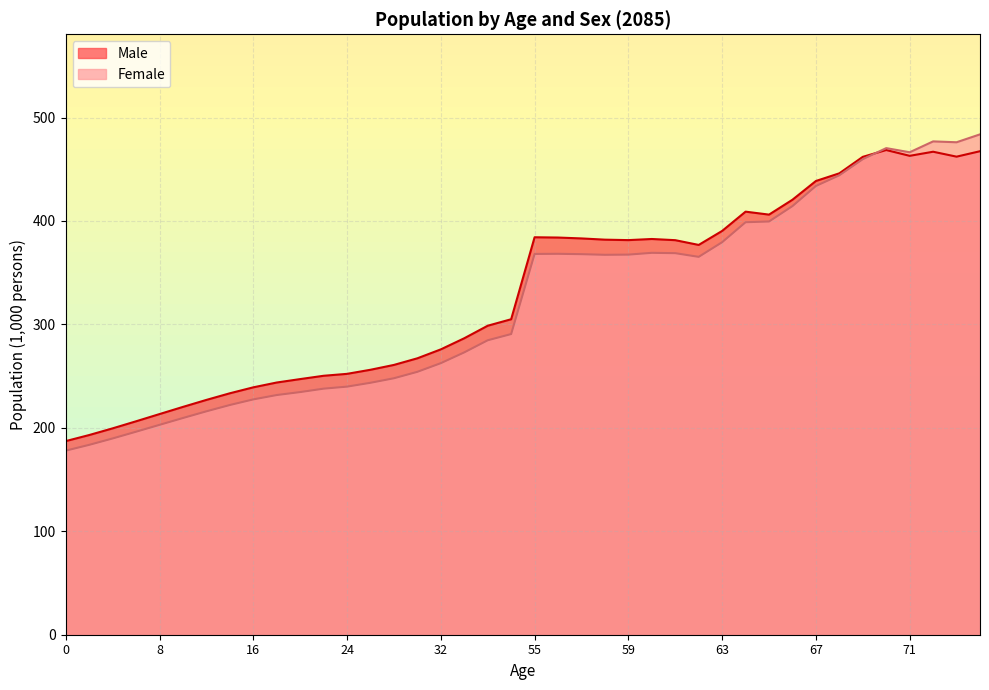

Which has a higher value, 24 or 20?

24